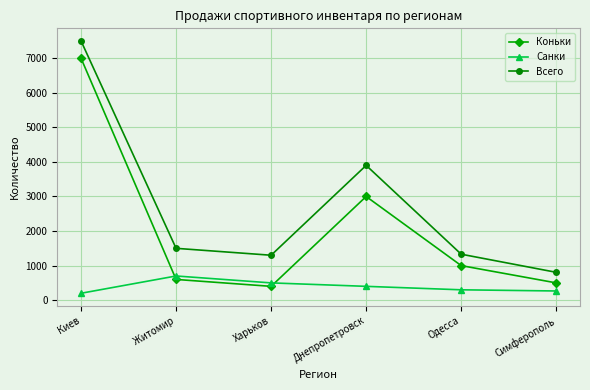

At which label does Всего first exceed 1500?

Киев